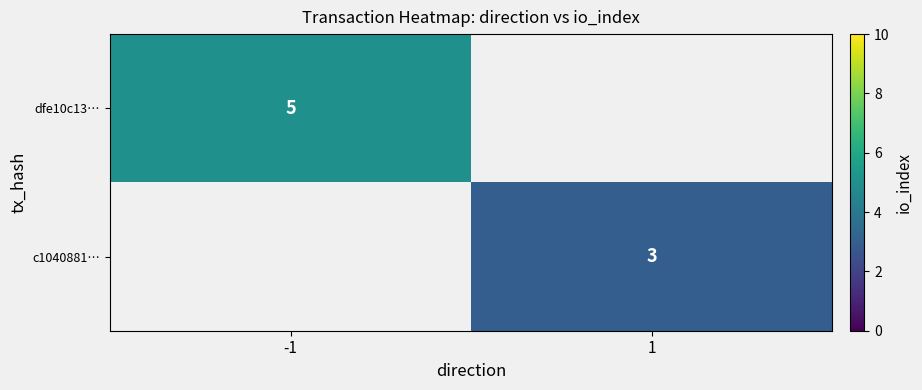

The dfe10c13… series shows 2.9 at -1. True or false?

False